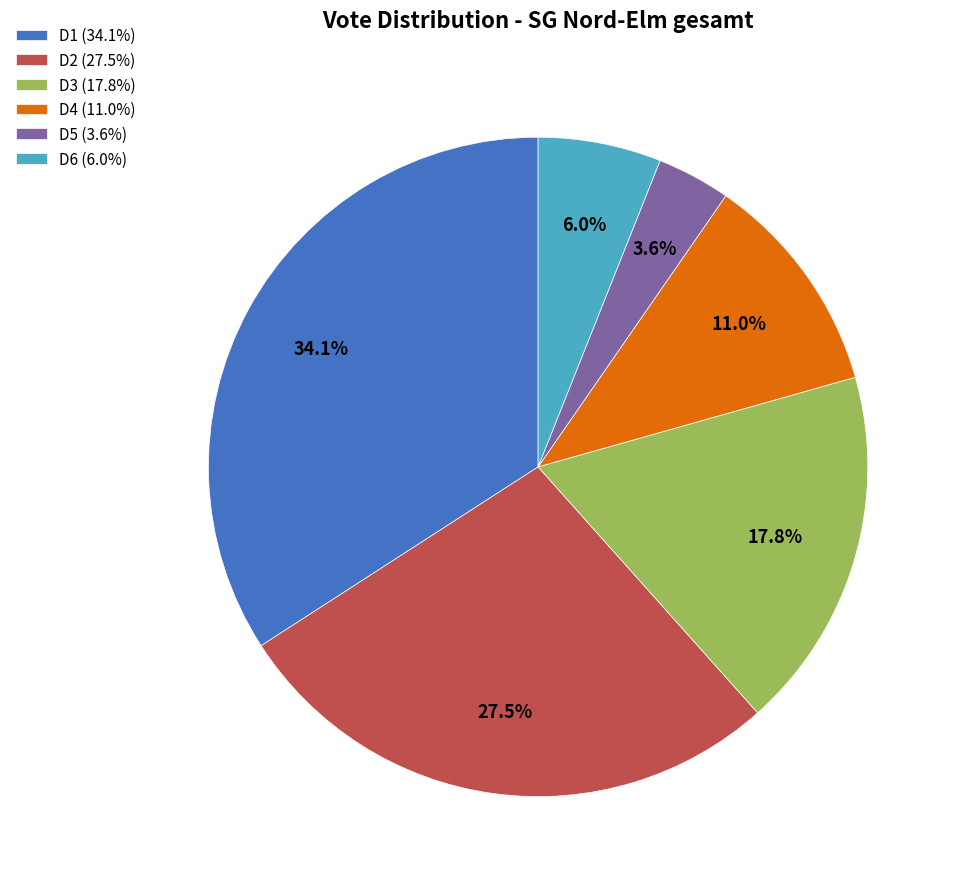

Does any single category account for the majority?

No